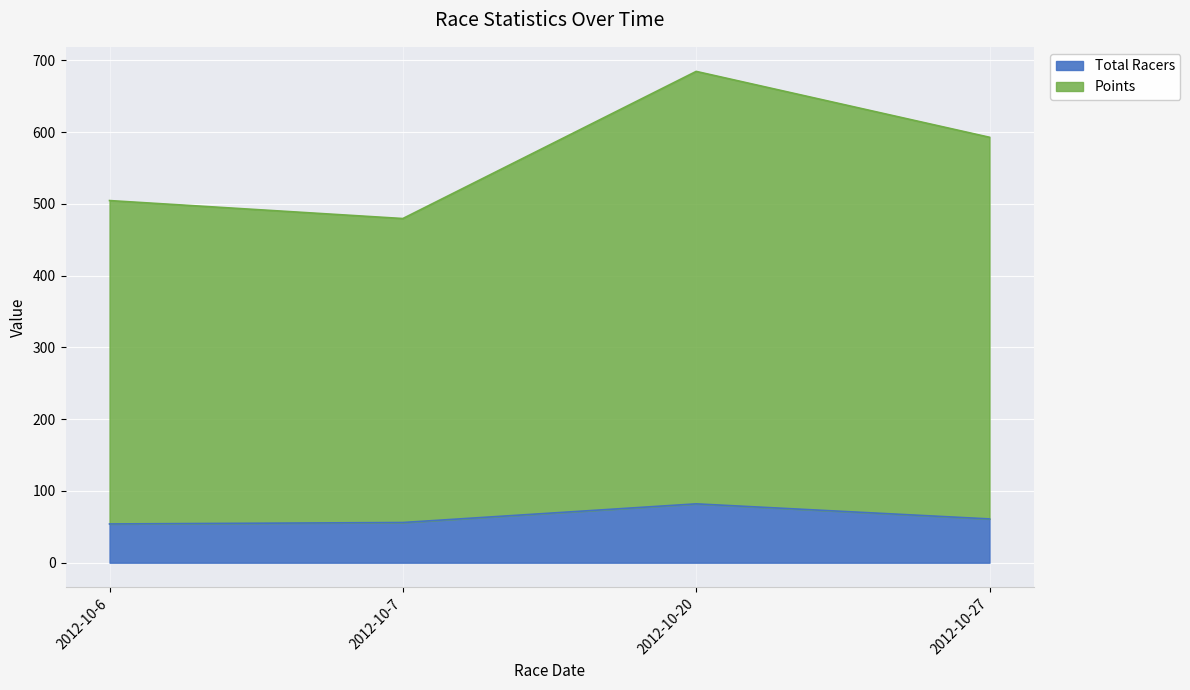

True or false: Total Racers and Points cross at least once.

False